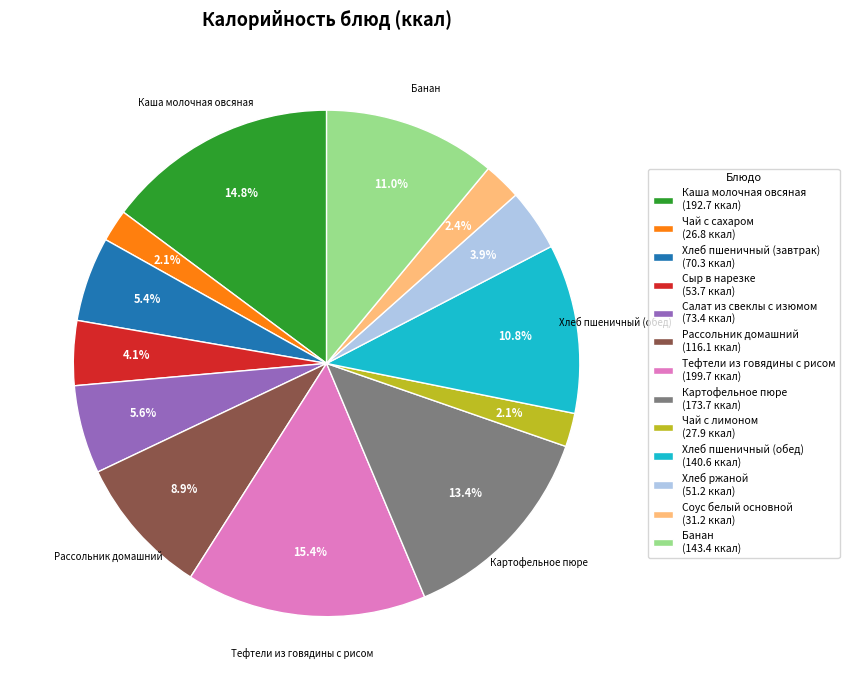

Is there any slice that represents more than half of the pie?

No